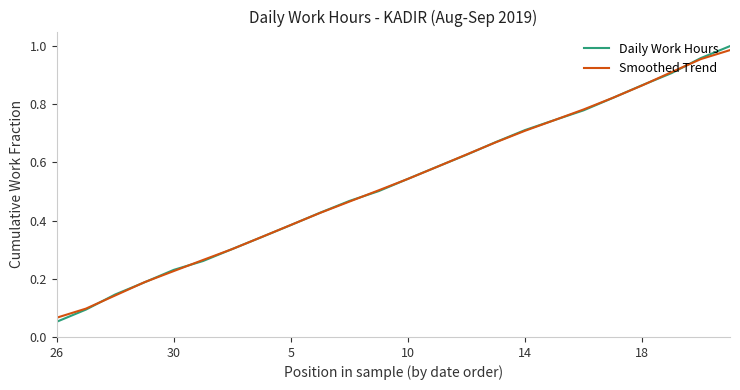

Which series has the widest spread of values?

Daily Work Hours